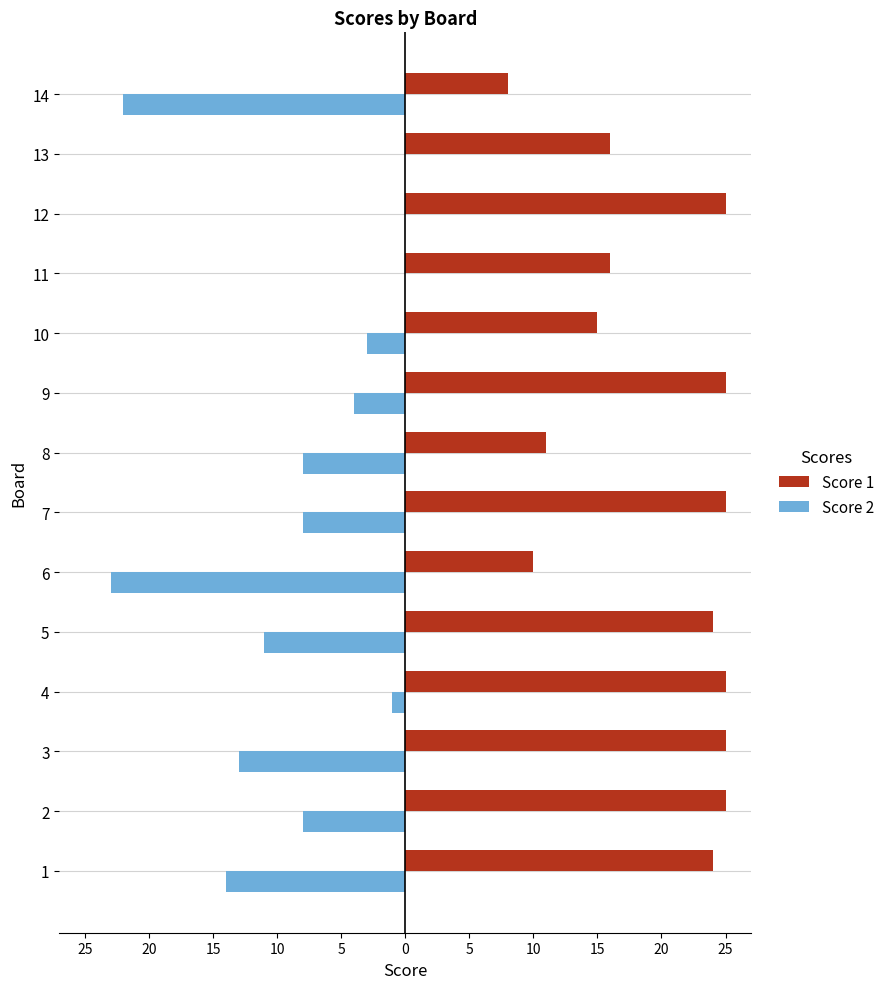

What are all the series names shown in the legend?

Score 1, Score 2